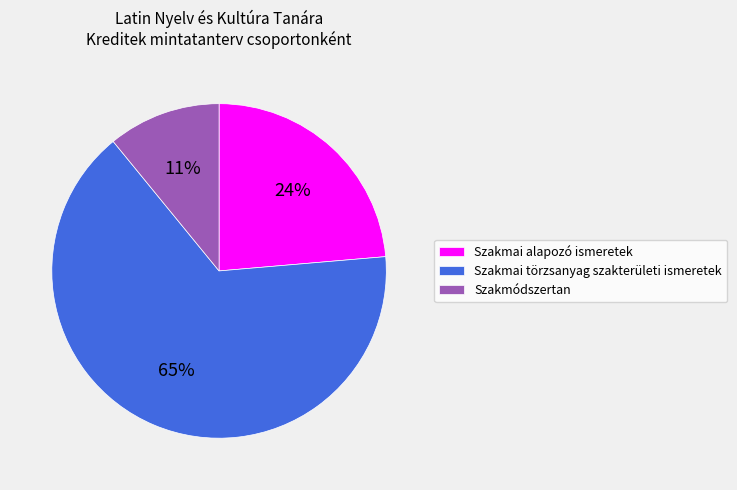

Is the sum of Szakmódszertan and Szakmai törzsanyag szakterületi ismeretek greater than half?

Yes